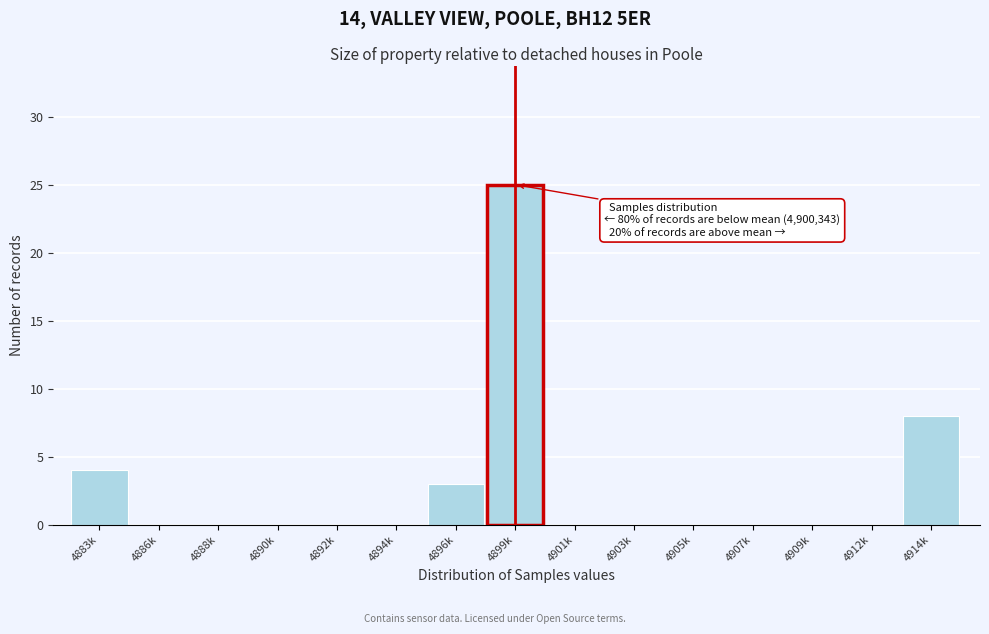

Reading right to left, list all the values displayed in this chart.

4914k=8	4912k=0	4909k=0	4907k=0	4905k=0	4903k=0	4901k=0	4899k=25	4896k=3	4894k=0	4892k=0	4890k=0	4888k=0	4886k=0	4883k=4